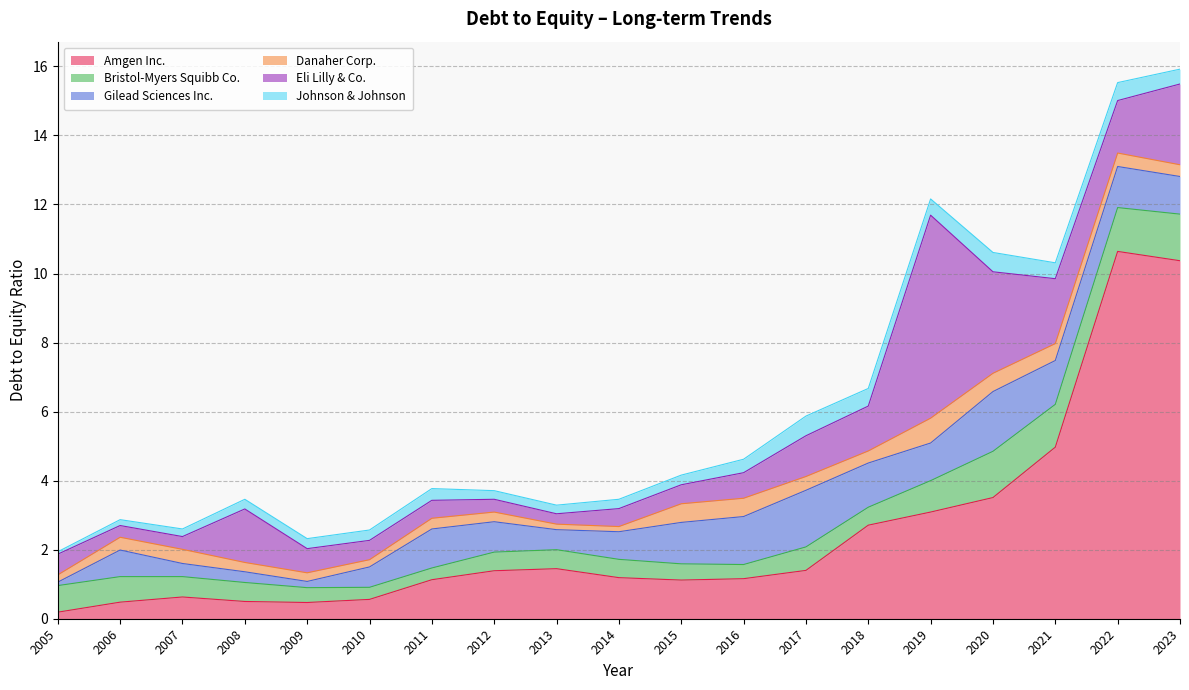

What is the minimum value shown in the chart?

0.1